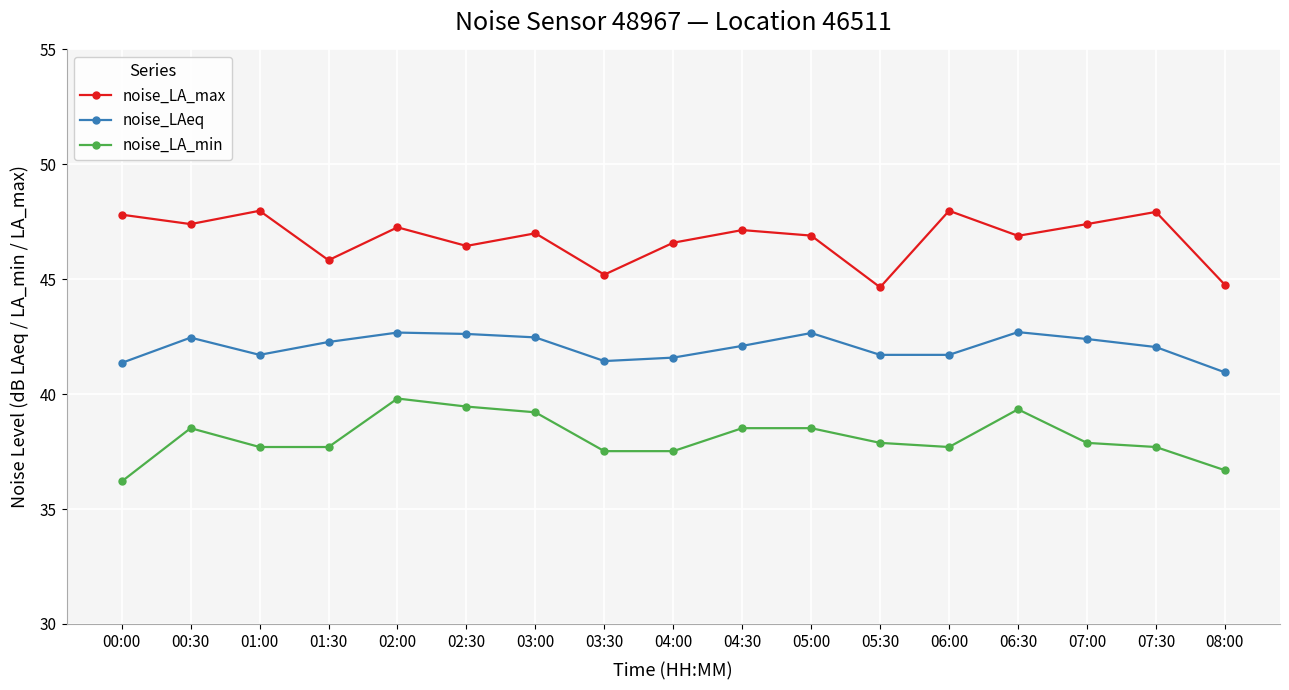

Is this an area chart (filled region under the line)?

No